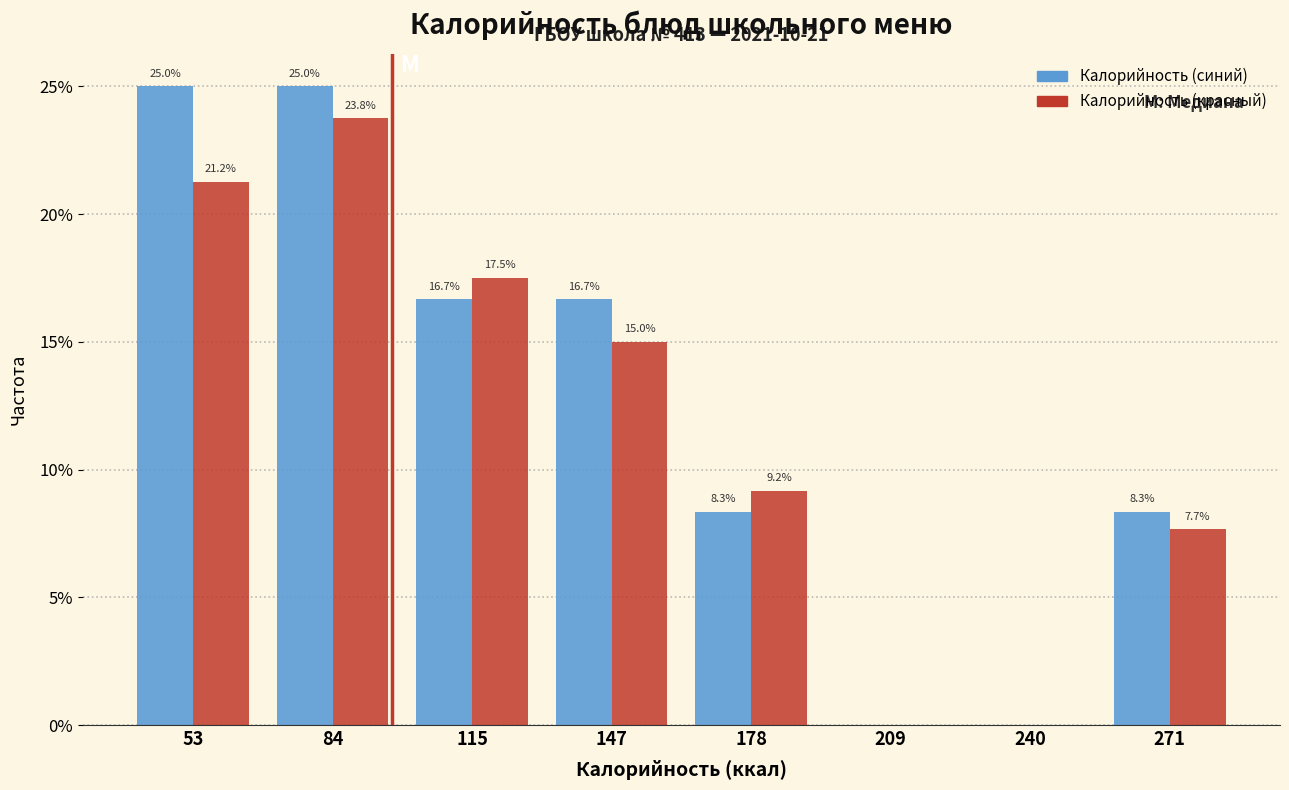

In the Калорийность (красный) series, which range on the x-axis has the tallest bar?

70 to 100